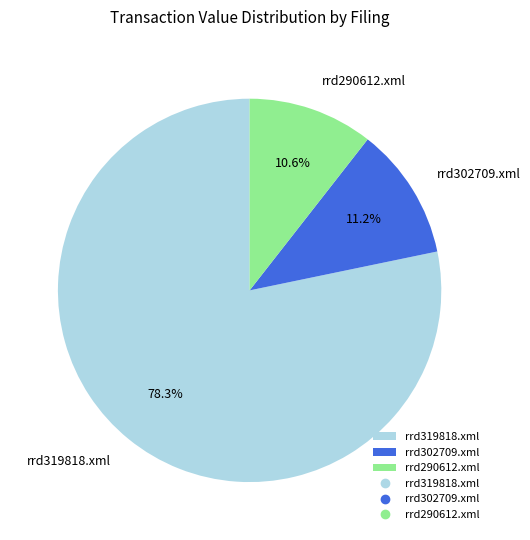

To the nearest percent, what is the difference between the rrd319818.xml and rrd302709.xml slice percentages?

67%